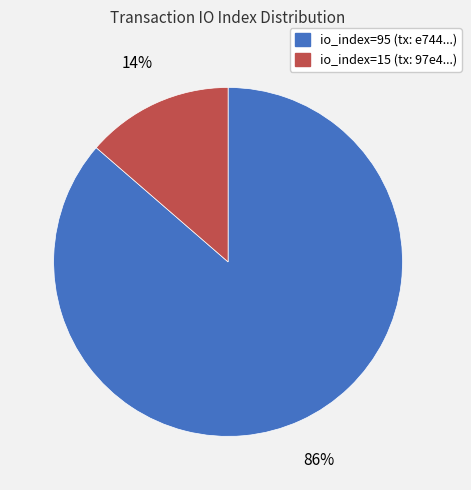

Rank the categories by value from highest to lowest.

io_index=95, io_index=15